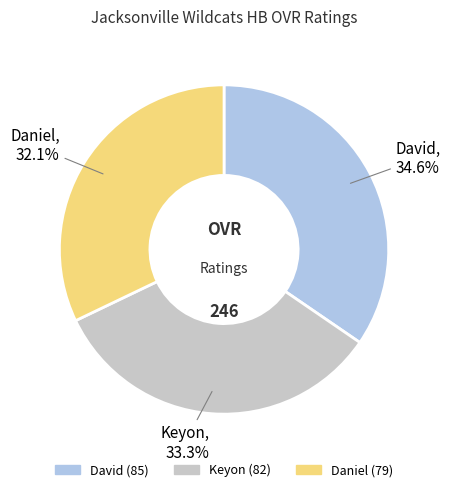

To the nearest percent, what is the combined percentage of Daniel and Keyon?

65%